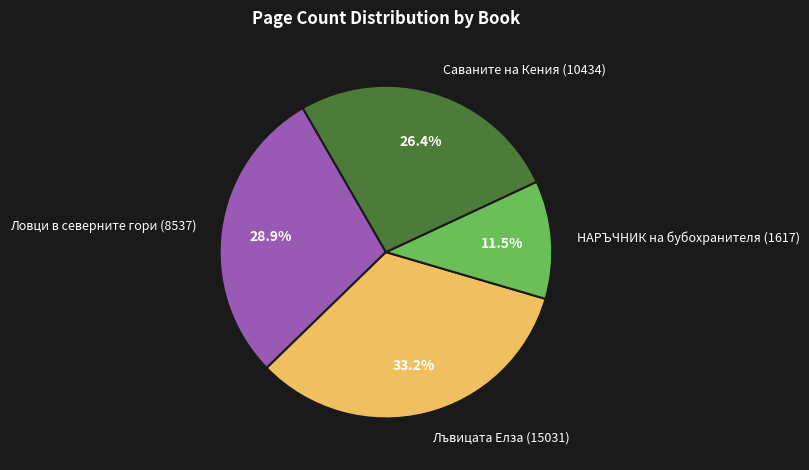

Is it true that Ловци в северните гори (8537) is 23% of the pie?

False